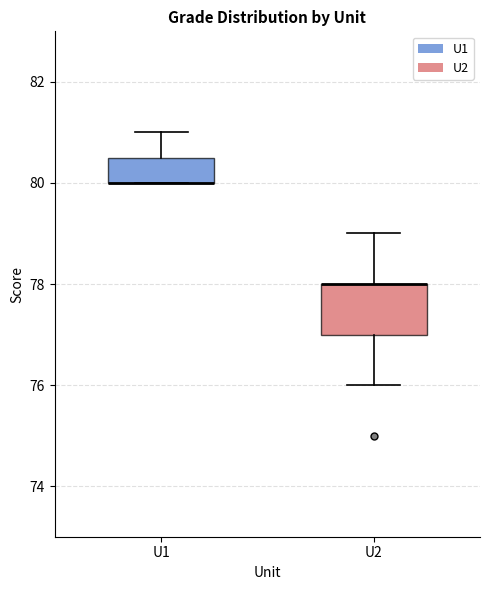

Where does the upper whisker of the box for U2 end on the y-axis? The values are not printed on the chart, so give them approximately, as read against the axis.

79.0